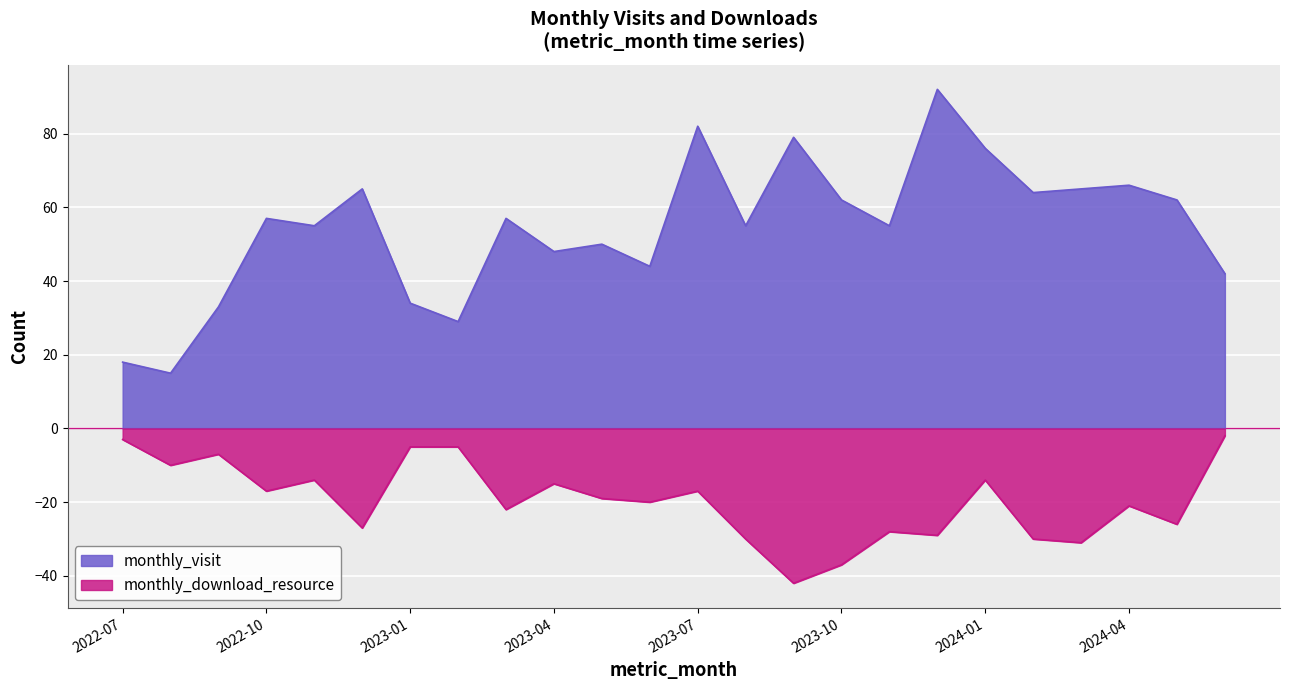

At which category does monthly_download_resource reach its first local peak?

2022-09